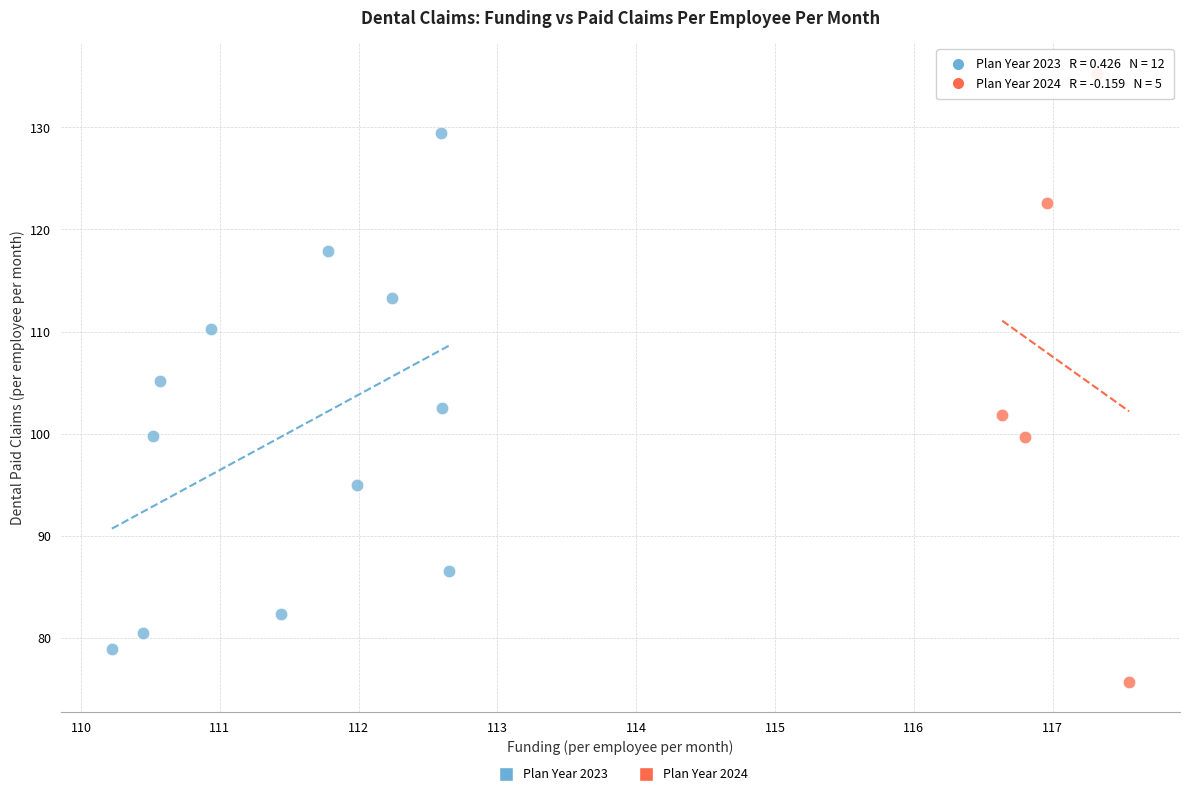

Which series contains the lowest Y value?

Plan Year 2024